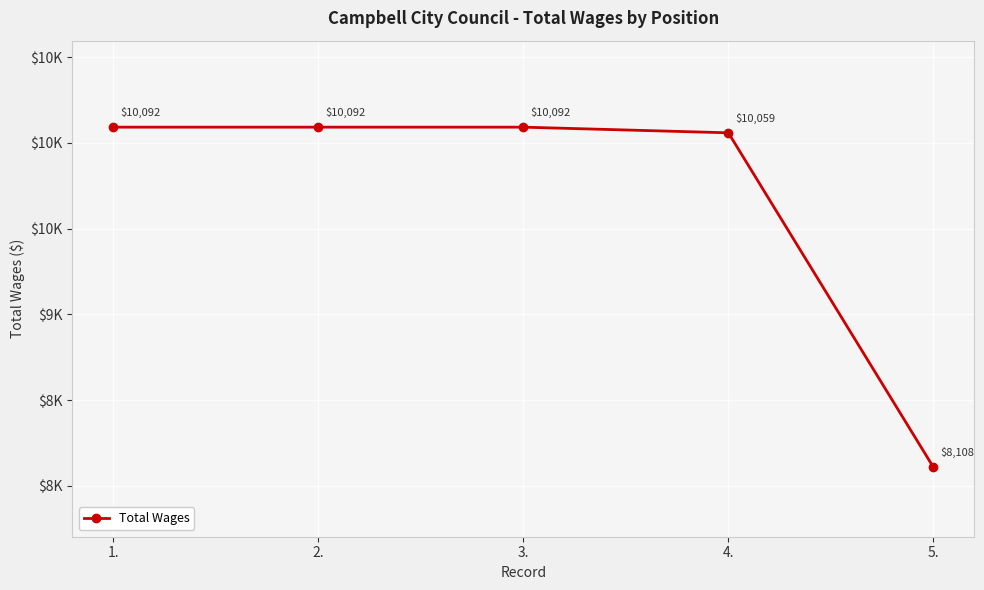

True or false: the data shows 8108 at 5..

True